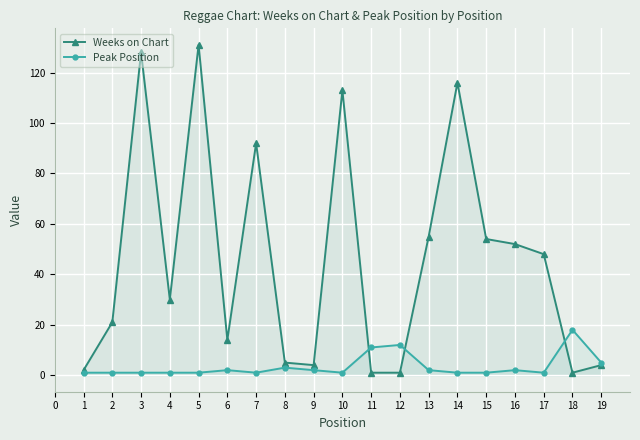

In Weeks on Chart, how many points are lower than both neighbors (excluding endpoints)?

4